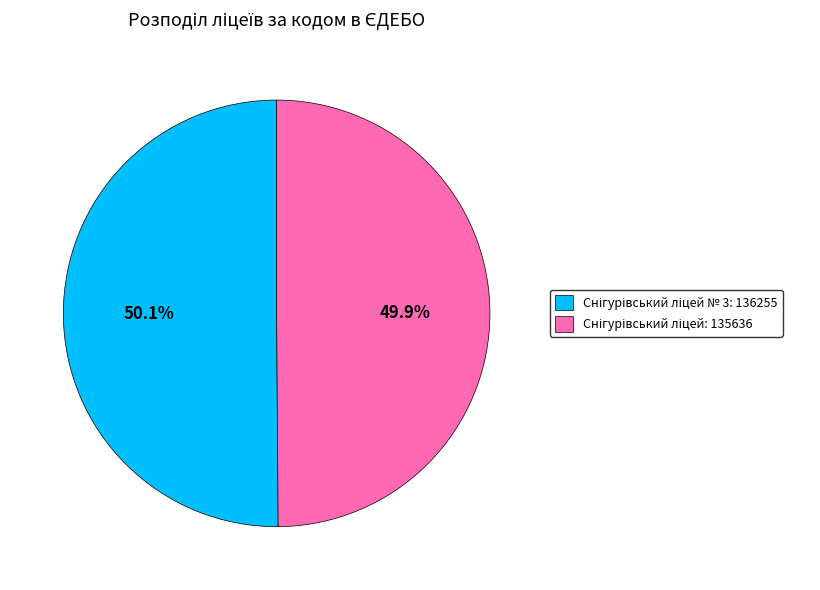

Is there any slice that represents more than half of the pie?

Yes